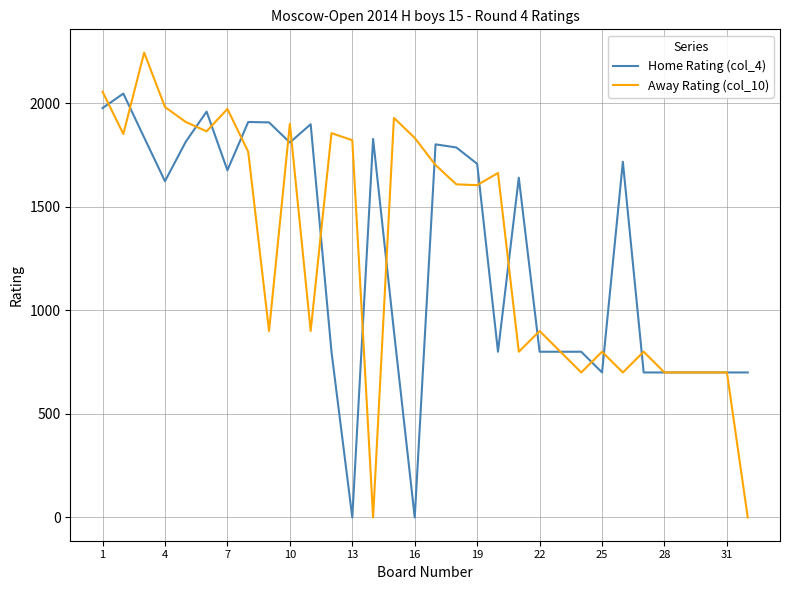

True or false: Away Rating (col_10) has more than 0 points higher than both neighbors.

True